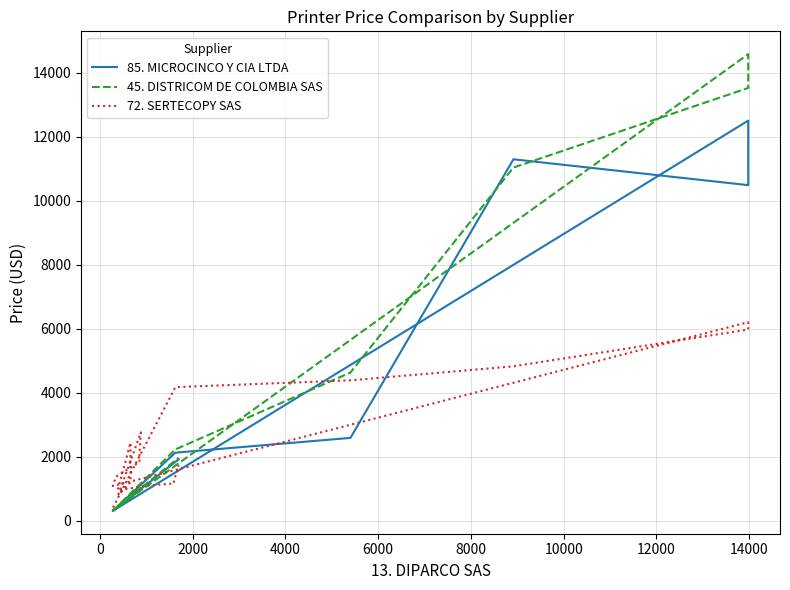

Is it true that 85. MICROCINCO Y CIA LTDA equals 489 at −2000?

False